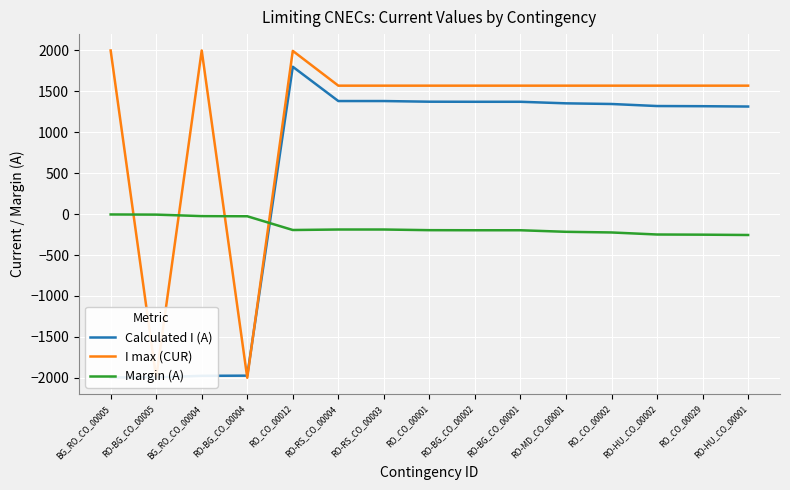

Which series has the widest spread of values?

I max (CUR)